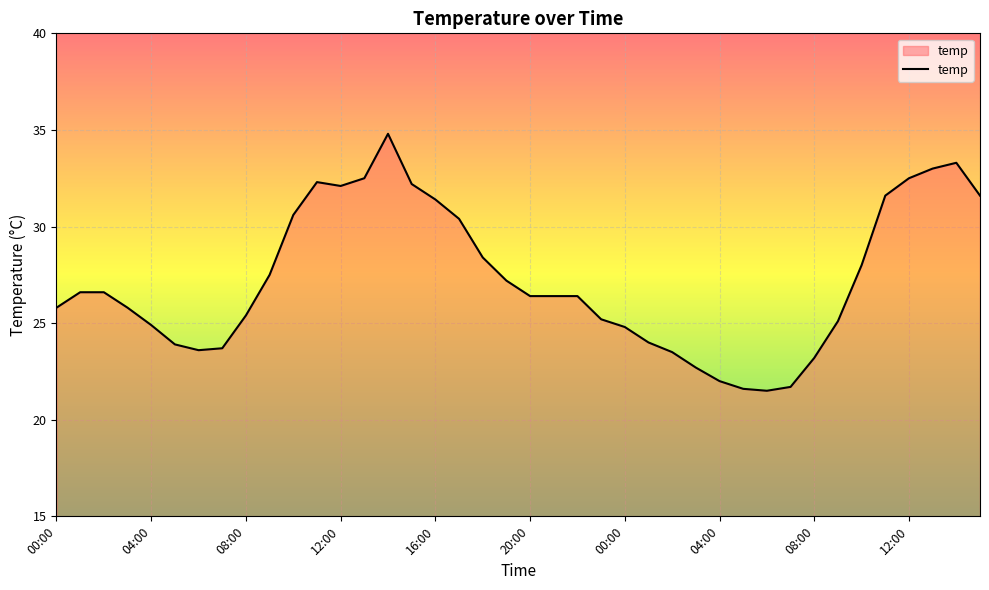

What is the smallest value displayed?

21.5